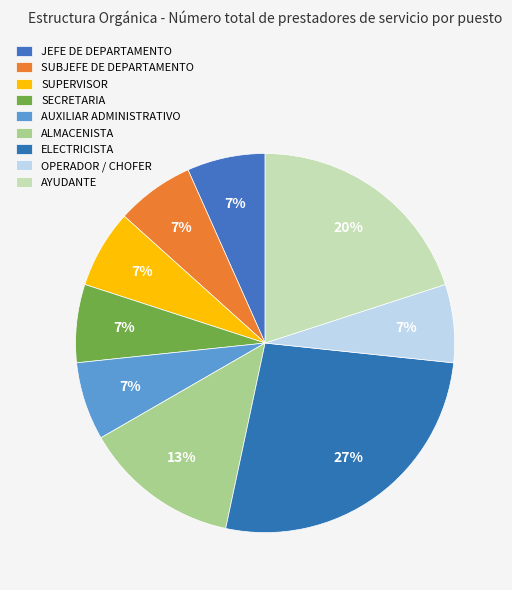

Is it true that SUBJEFE DE DEPARTAMENTO is 7% of the pie?

True